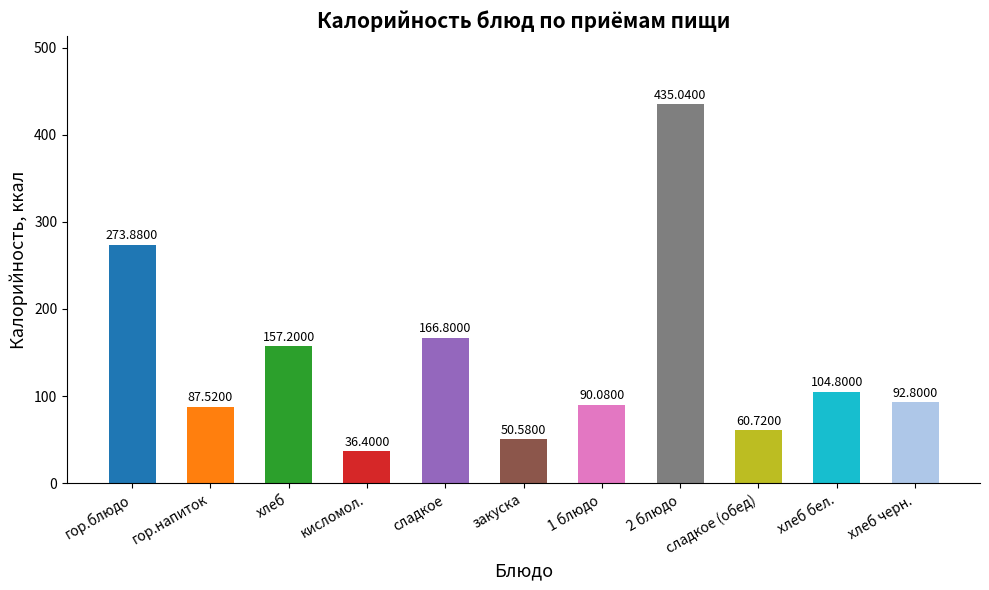

How many values are below 92?

5